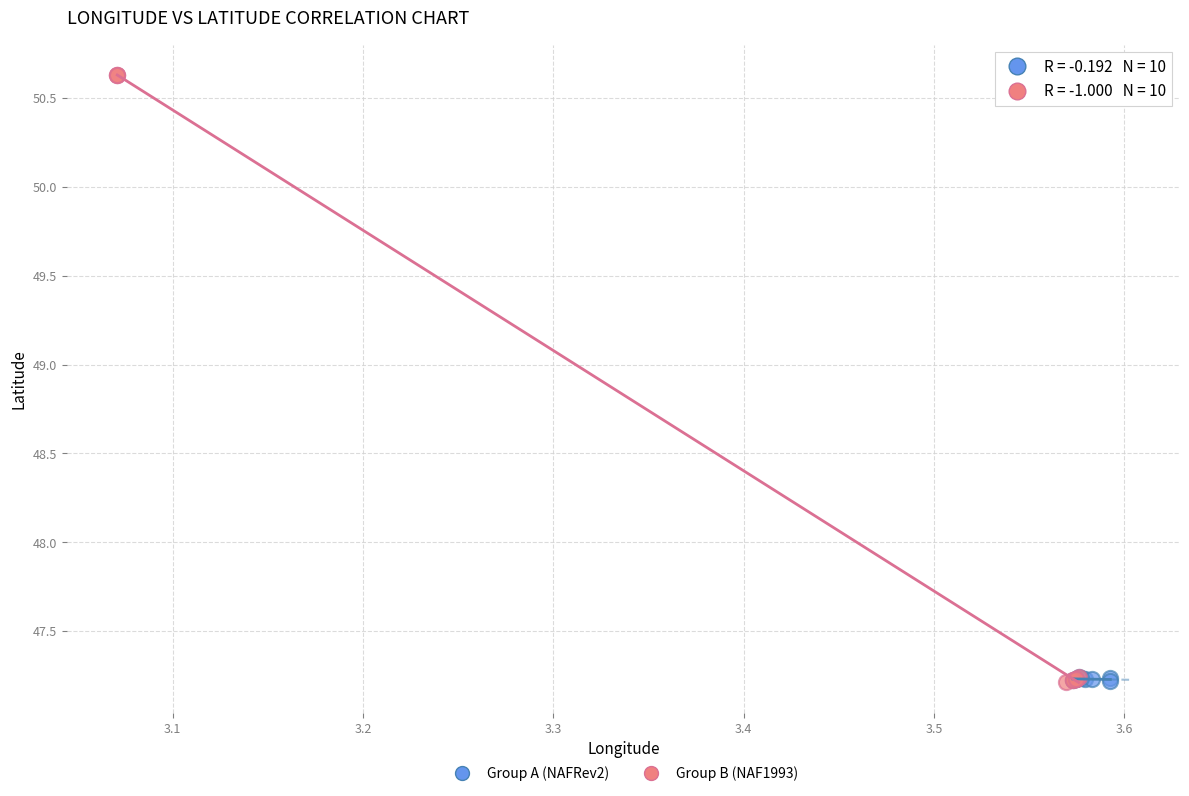

Which series contains the highest Y value?

Group B (NAF1993)